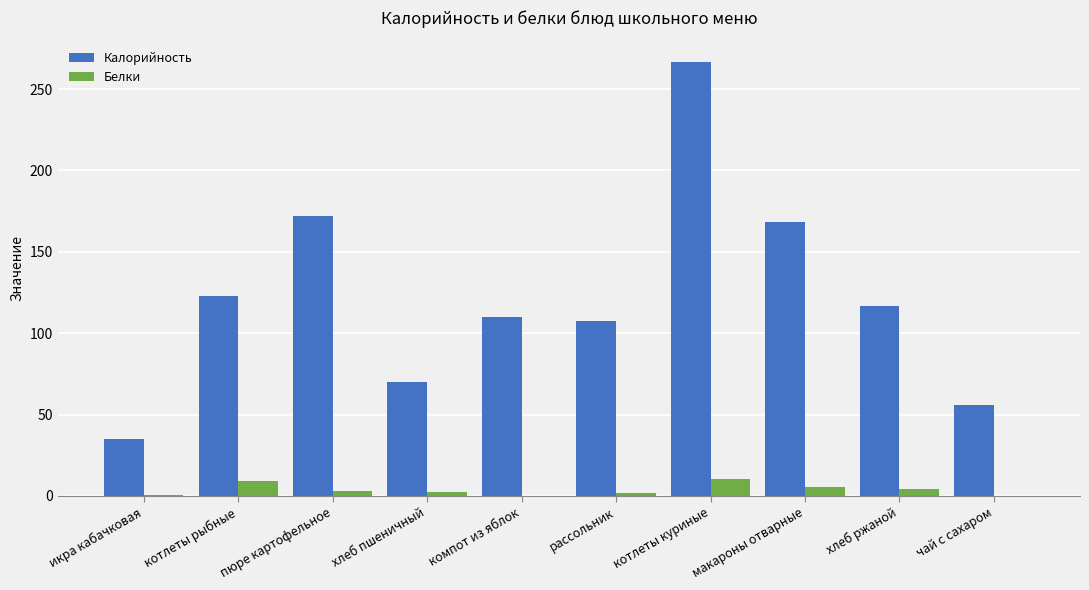

What is the maximum value shown in the chart?

266.6